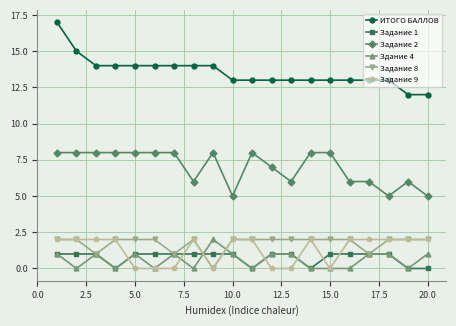

True or false: ИТОГО БАЛЛОВ and Задание 1 intersect in this chart.

False